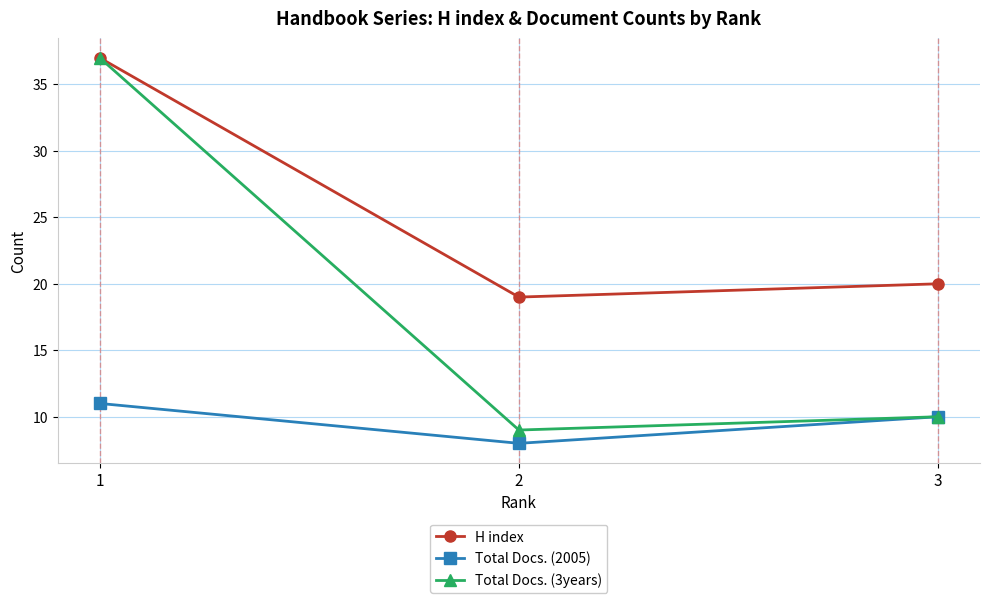

True or false: Total Docs. (3years) has a value of 9 at 2.

True